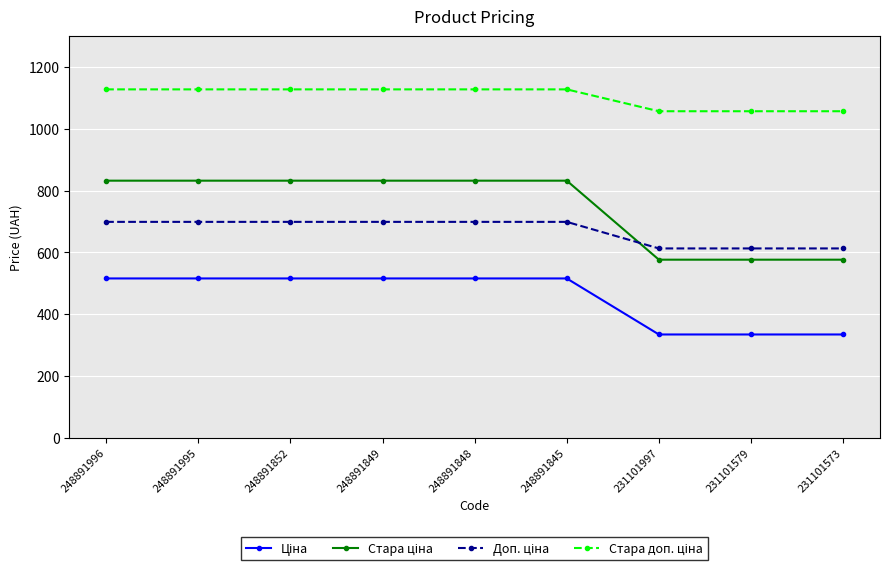

How many distinct data groups are displayed?

4